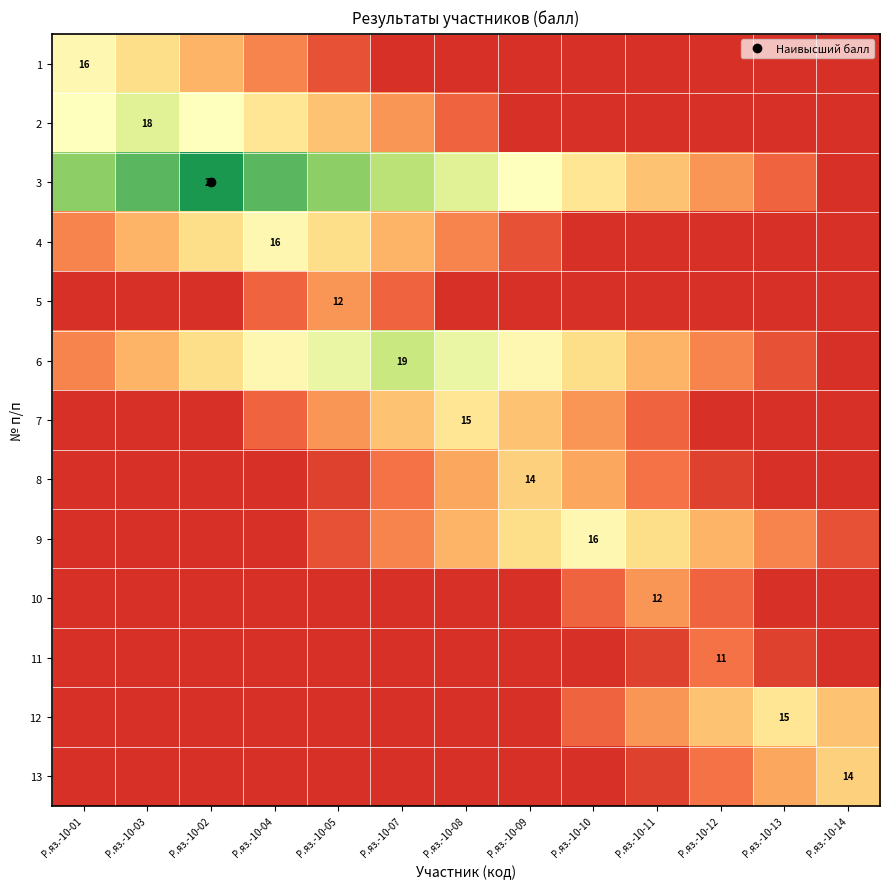

At which label is 3 closest to 16?

Р.яз.-10-09